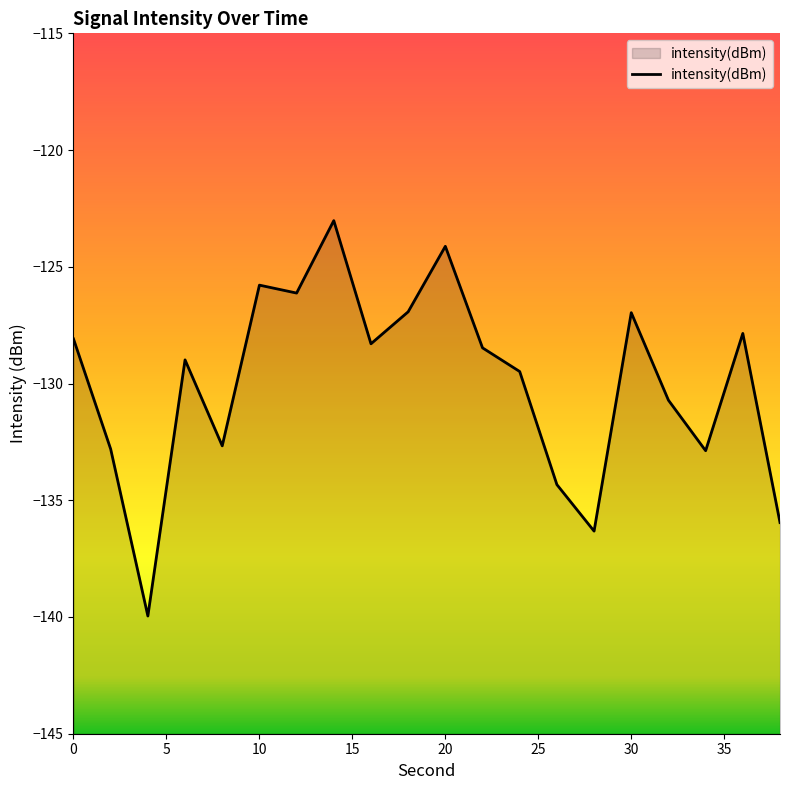

What is the difference between the maximum and minimum values?

16.9